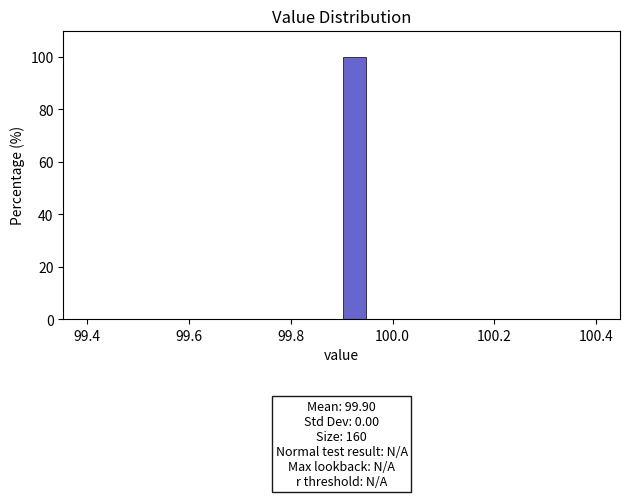

Read against the x-axis, roughly where is the centre of the tallest bar?

99.92